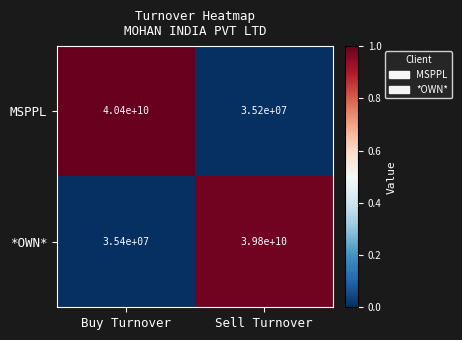

What is the average value of the MSPPL series?

20217600000